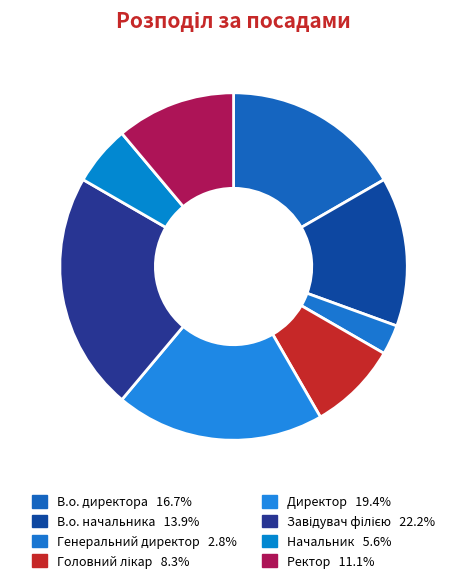

How much of the chart is everything except Головний лікар?

91.7%